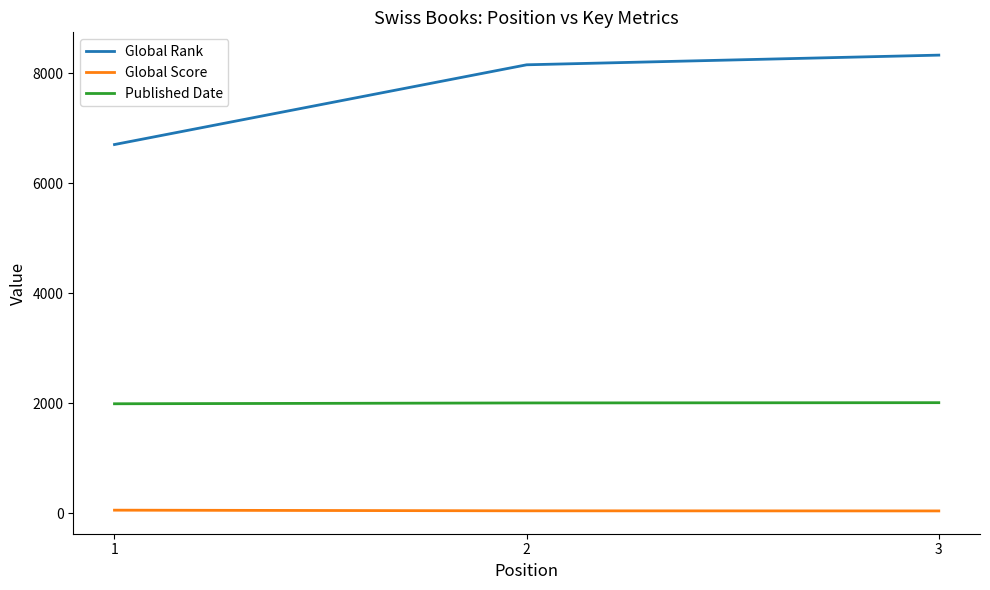

Which series has the largest range (max minus min)?

Global Rank